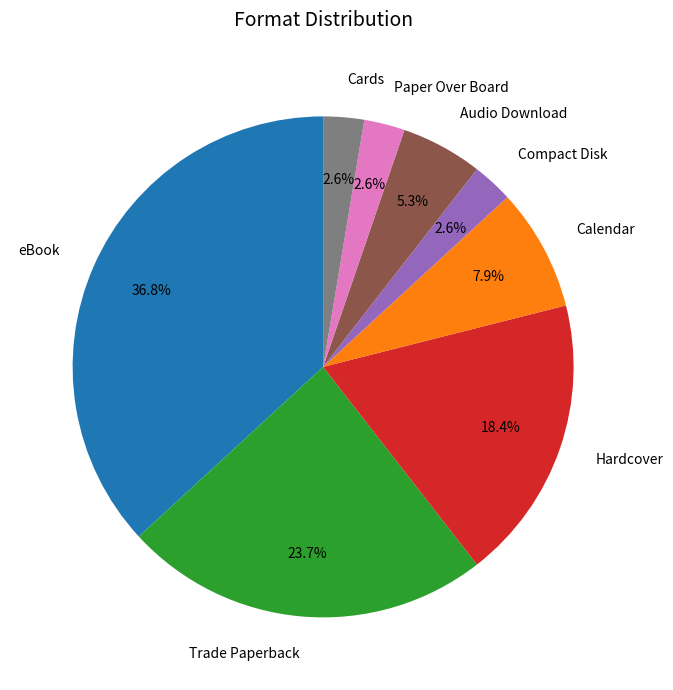

Which has a higher value, eBook or Calendar?

eBook